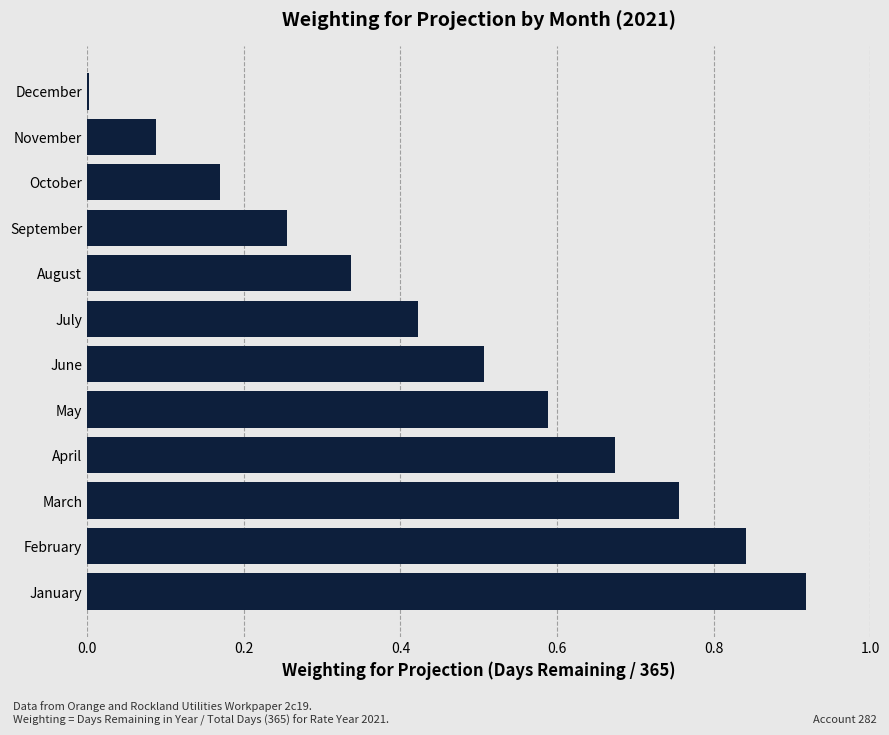

The value at June is 0.5. True or false?

True